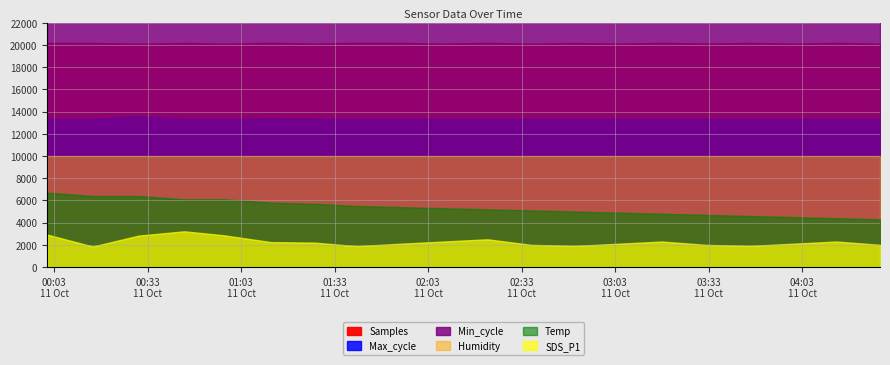

Rank the categories by Humidity value from highest to lowest.

2022/10/11 00:00:44, 2022/10/11 00:15:23, 2022/10/11 00:30:03, 2022/10/11 00:44:44, 2022/10/11 00:57:42, 2022/10/11 01:12:26, 2022/10/11 01:26:32, 2022/10/11 01:40:04, 2022/10/11 01:54:00, 2022/10/11 02:08:00, 2022/10/11 02:22:00, 2022/10/11 02:36:00, 2022/10/11 02:50:00, 2022/10/11 03:04:00, 2022/10/11 03:18:00, 2022/10/11 03:32:00, 2022/10/11 03:46:00, 2022/10/11 04:00:00, 2022/10/11 04:14:00, 2022/10/11 04:28:00